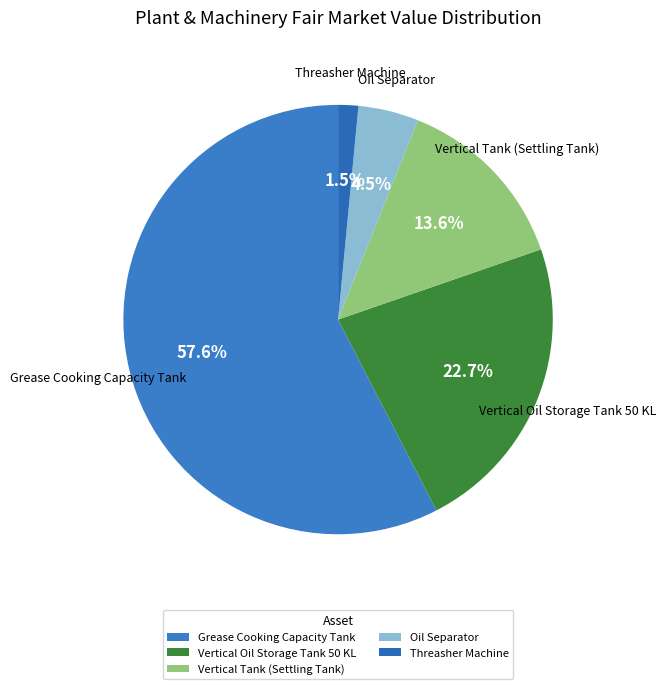

Combined, do Vertical Oil Storage Tank 50 KL and Threasher Machine account for over 50%?

No